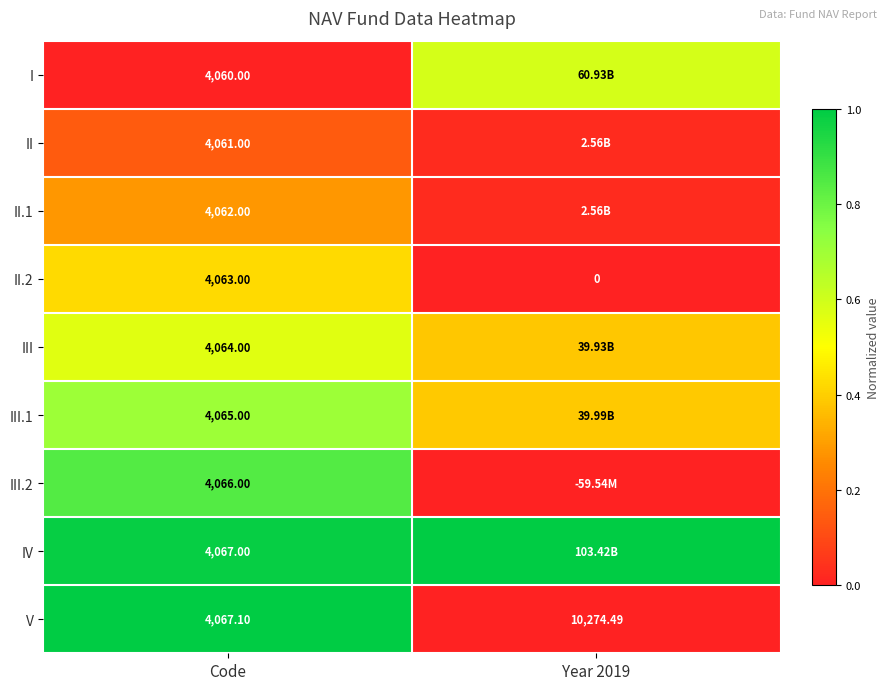

Is the value of II.1 at Code greater than the value of V at Year 2019?

No